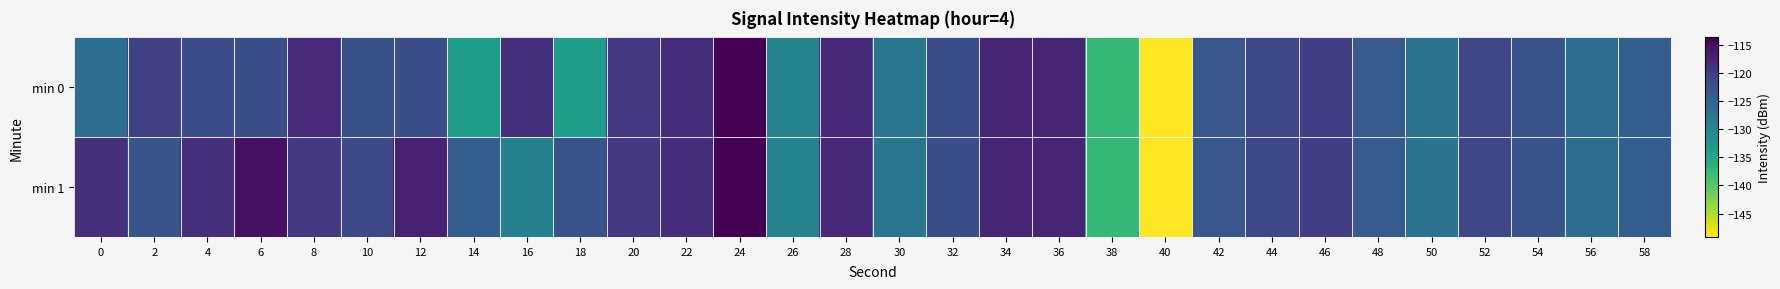

Reading left to right, what are all the values shown in this chart?

min 0: 0=-126.5	2=-120.4	4=-122.1	6=-122.2	8=-118.0	10=-122.4	12=-122.2	14=-133.5	16=-118.6	18=-133.4	20=-119.6	22=-118.4	24=-113.7	26=-129.5	28=-117.8	30=-127.6	32=-122.2	34=-117.3	36=-117.3	38=-137.3	40=-149.2	42=-123.3	44=-121.4	46=-120.3	48=-123.9	50=-127.2	52=-121.4	54=-122.9	56=-126.3	58=-124.2
min 1: 0=-118.6	2=-122.9	4=-118.6	6=-115.3	8=-119.7	10=-121.4	12=-116.9	14=-124.3	16=-129.2	18=-122.9	20=-119.6	22=-118.4	24=-113.7	26=-129.5	28=-117.8	30=-127.6	32=-122.2	34=-117.3	36=-117.3	38=-137.3	40=-149.2	42=-123.3	44=-121.4	46=-120.3	48=-123.9	50=-127.2	52=-121.4	54=-122.9	56=-126.3	58=-124.2